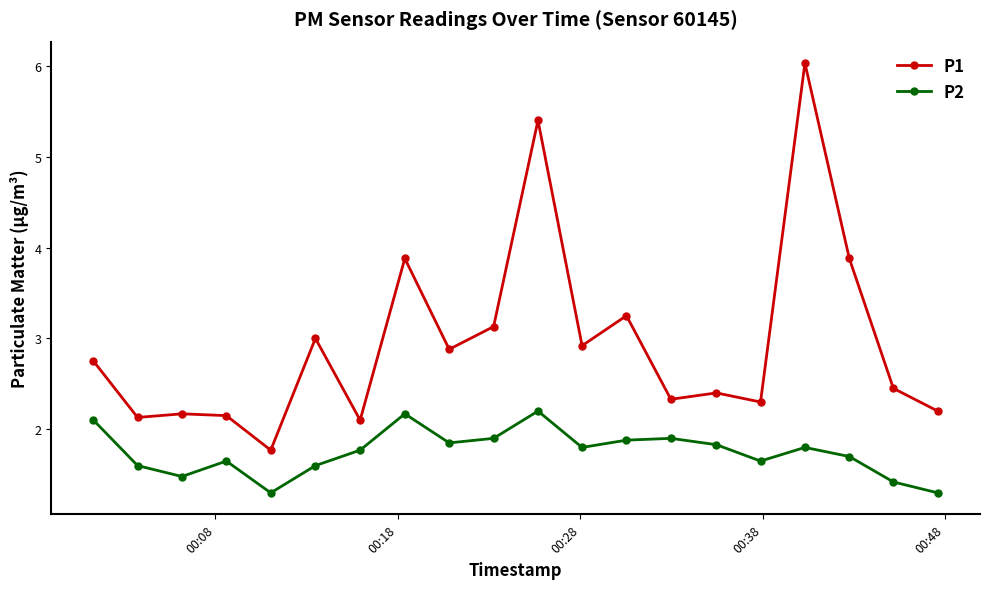

Which series has the largest range (max minus min)?

P1